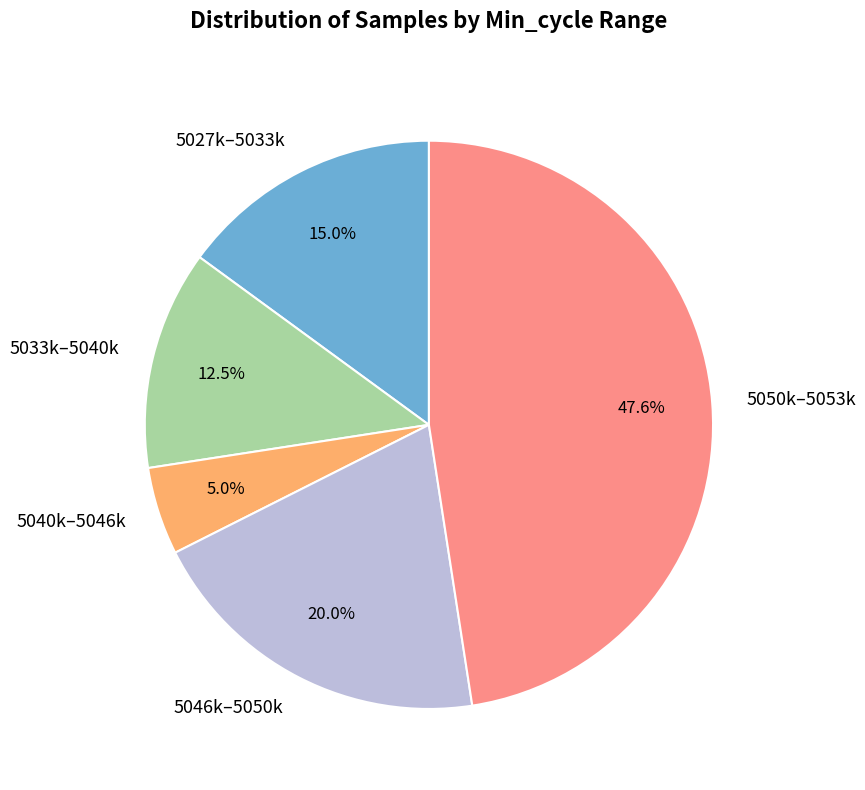

What is the smallest slice in the pie chart?

5040k–5046k